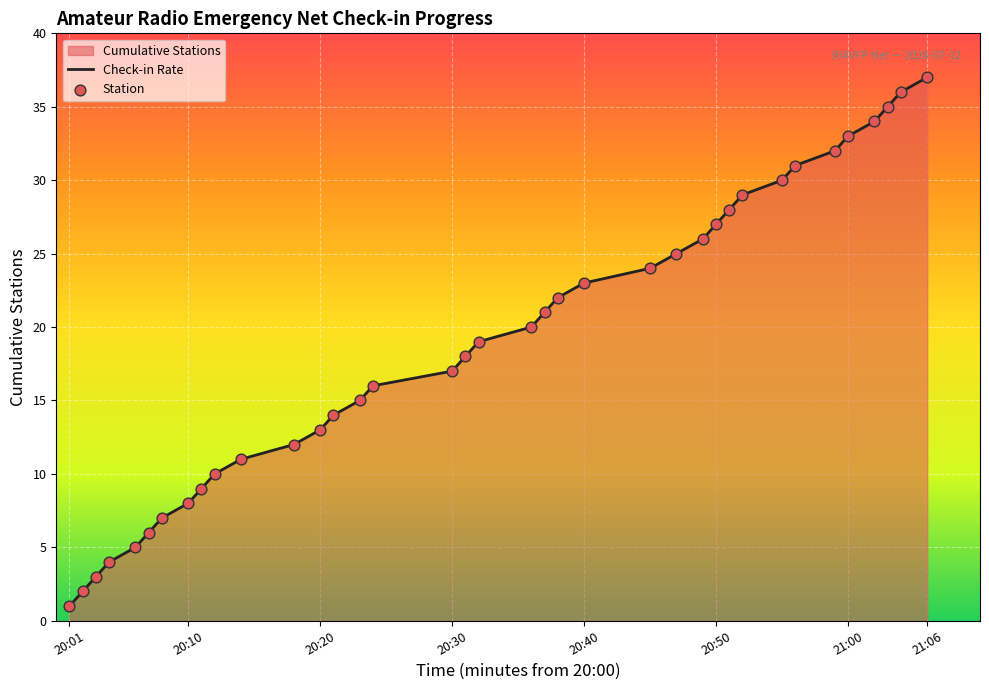

Which series has the largest total across all categories?

Check-in Rate